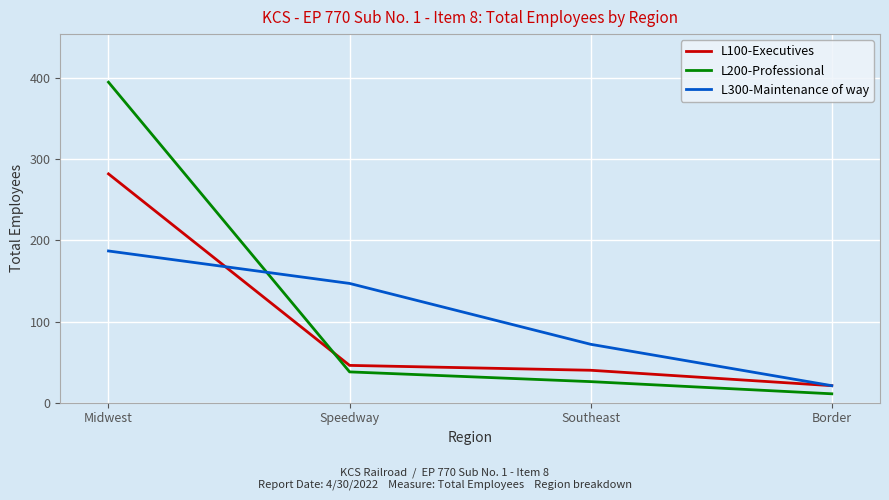

How many series are shown in this chart?

3